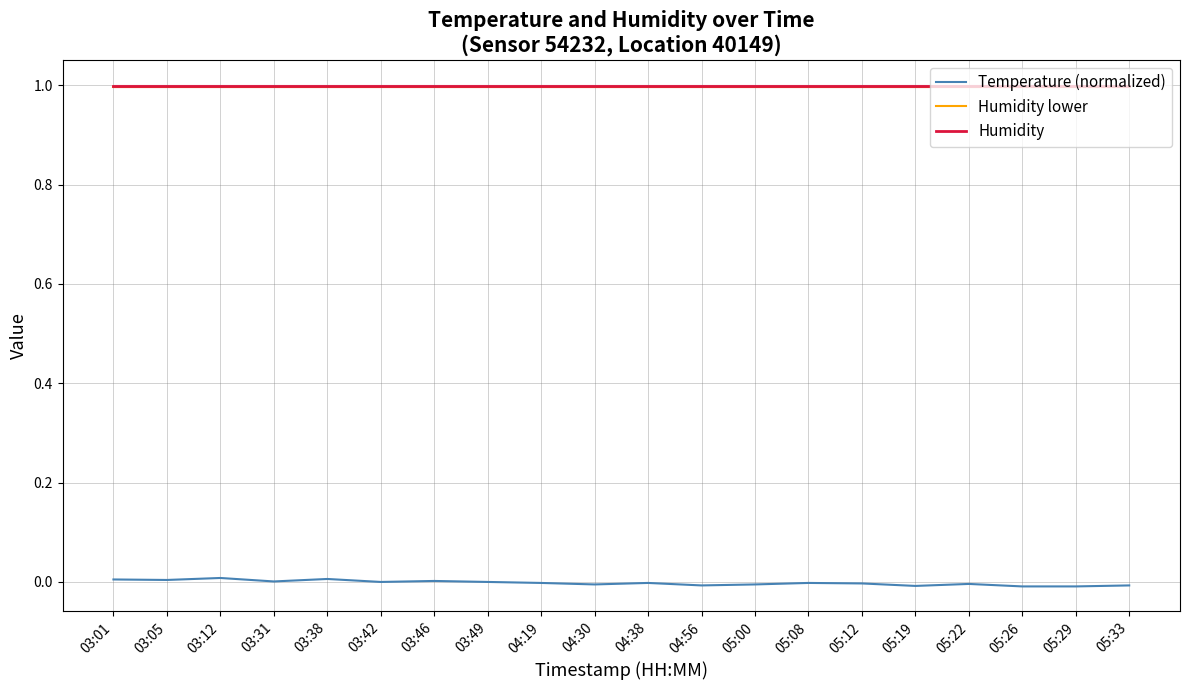

True or false: Humidity and Humidity lower intersect in this chart.

False